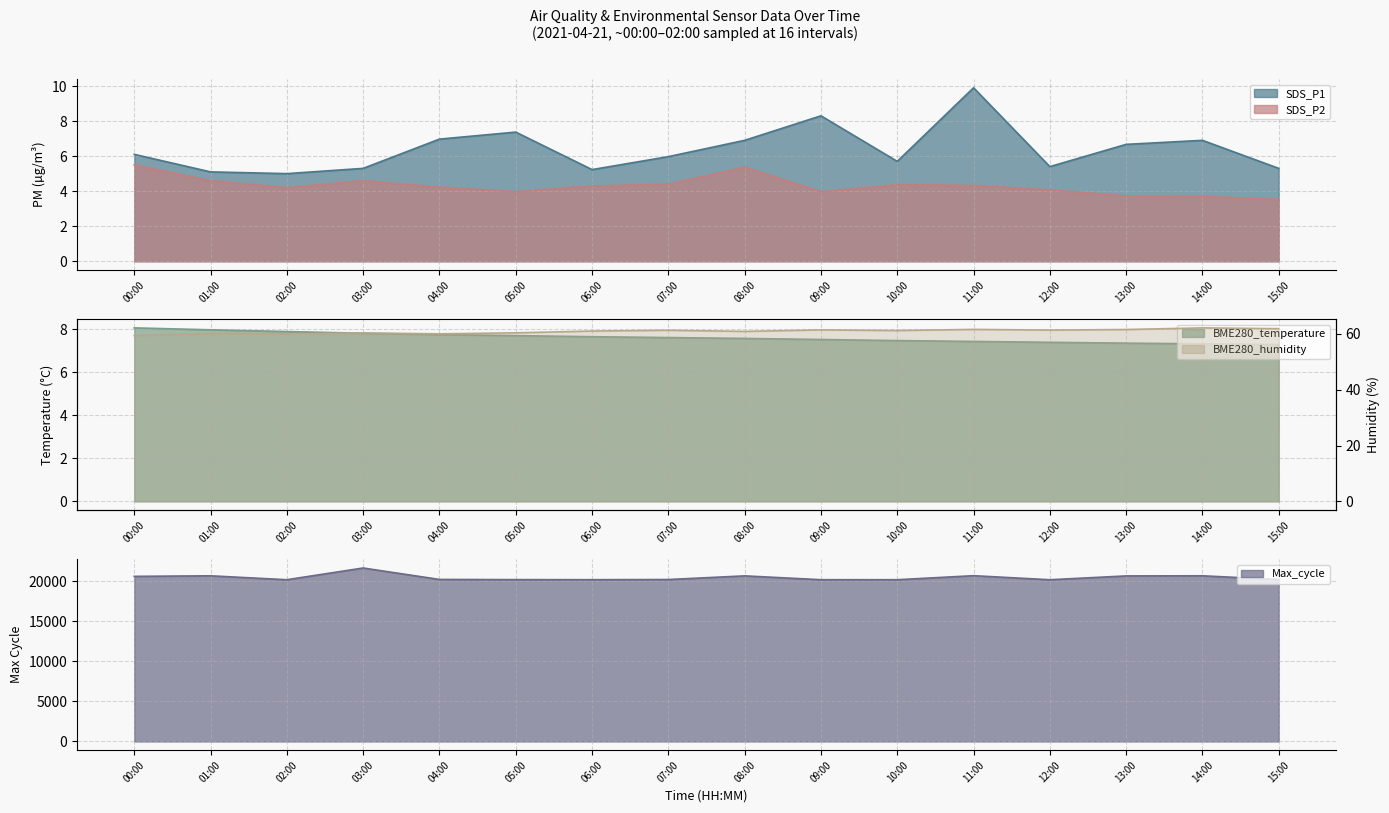

True or false: BME280_temperature and Max_cycle cross at least once.

False